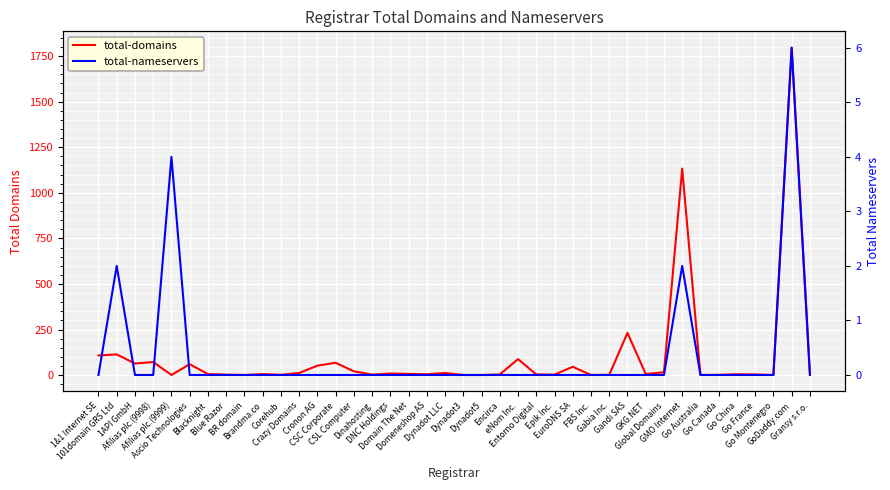

Is this an area chart (filled region under the line)?

No